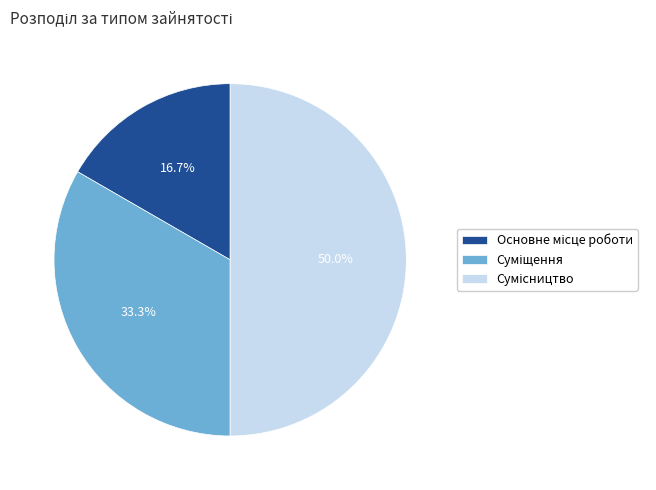

Does Основне місце роботи account for over 50% of the chart?

No